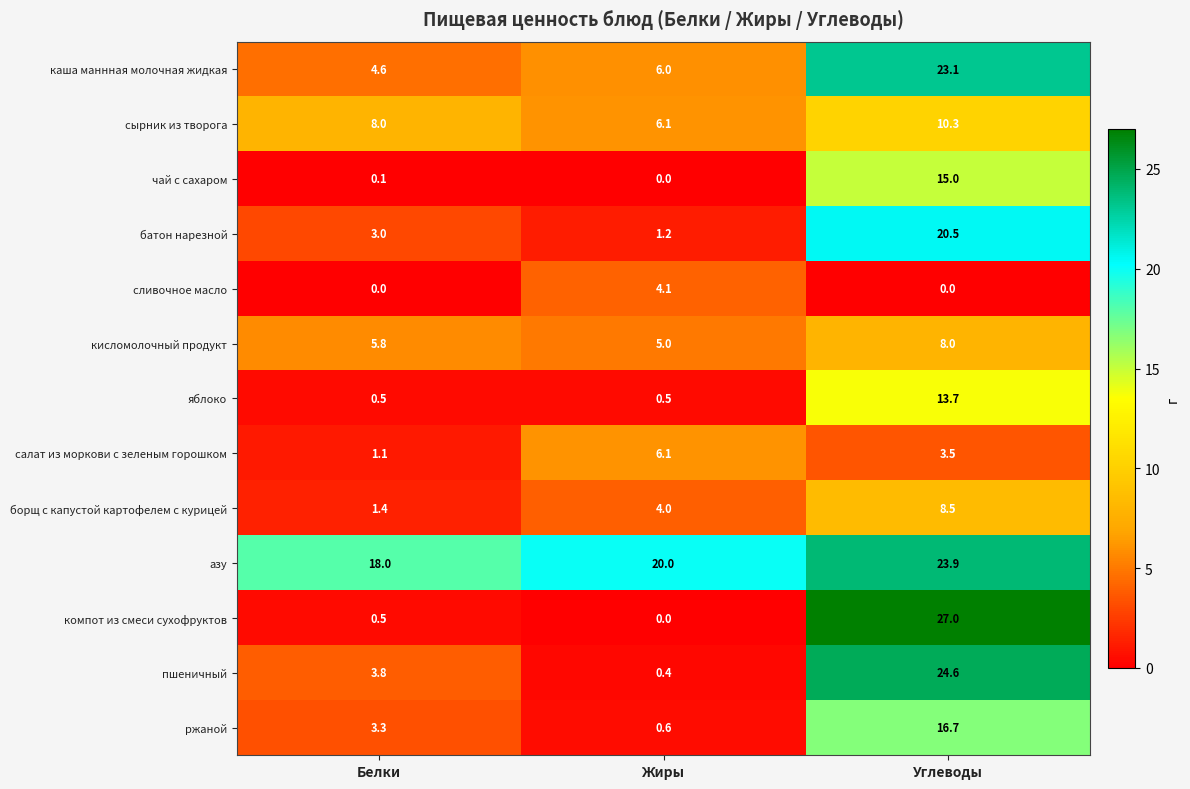

What is the total value across all series at Углеводы?

194.8